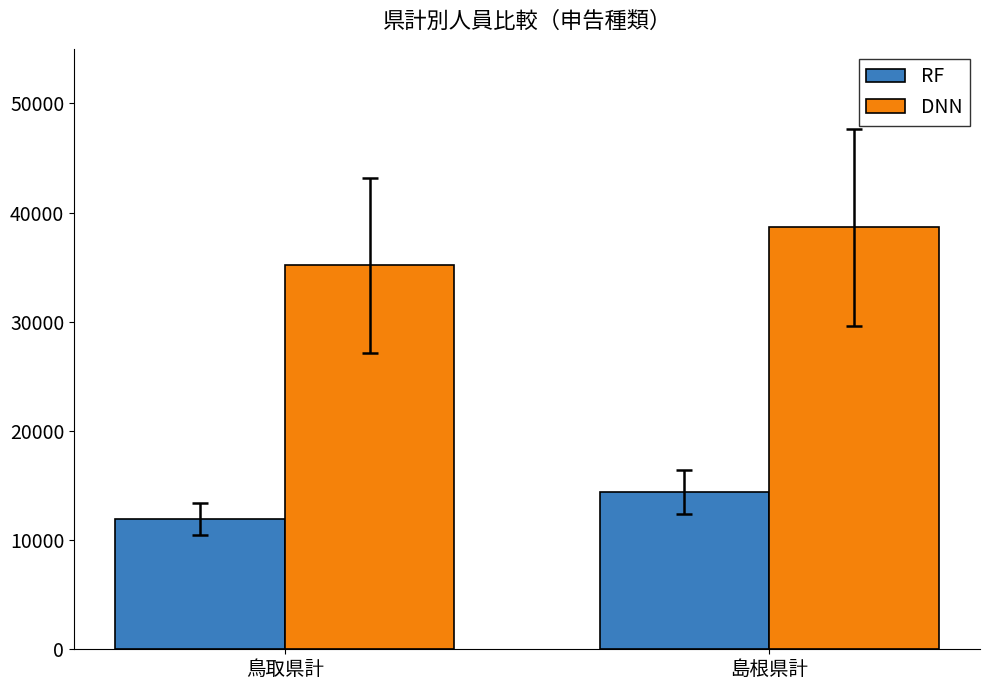

How many bars are there in each group?

2